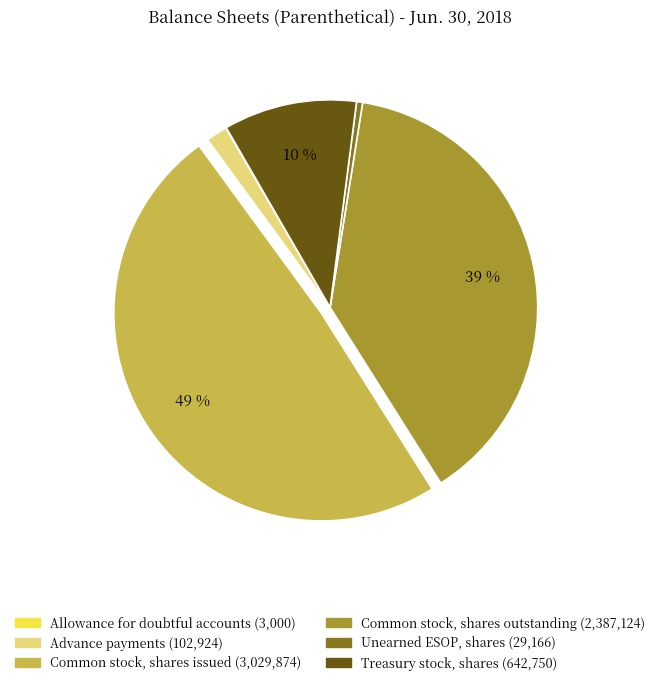

To the nearest percent, what is the difference between the Common stock, shares outstanding and Advance payments slice percentages?

37%